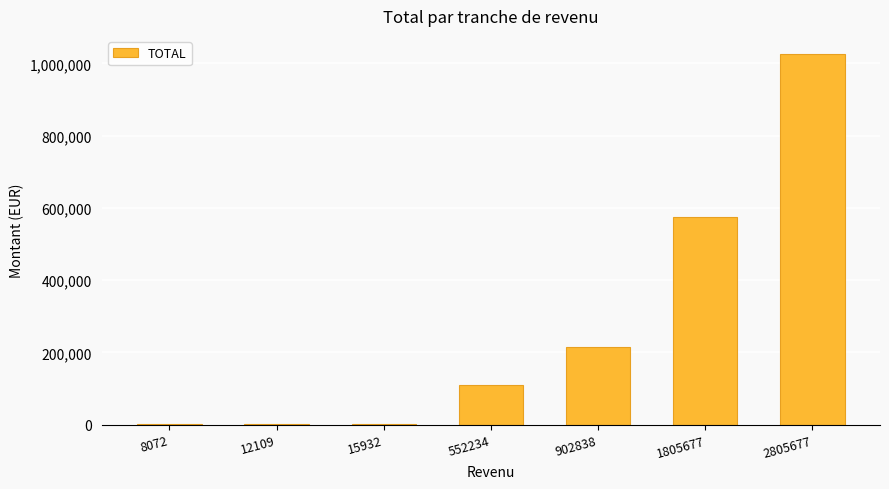

Is it true that the value at 15932 is 1380.8?

True